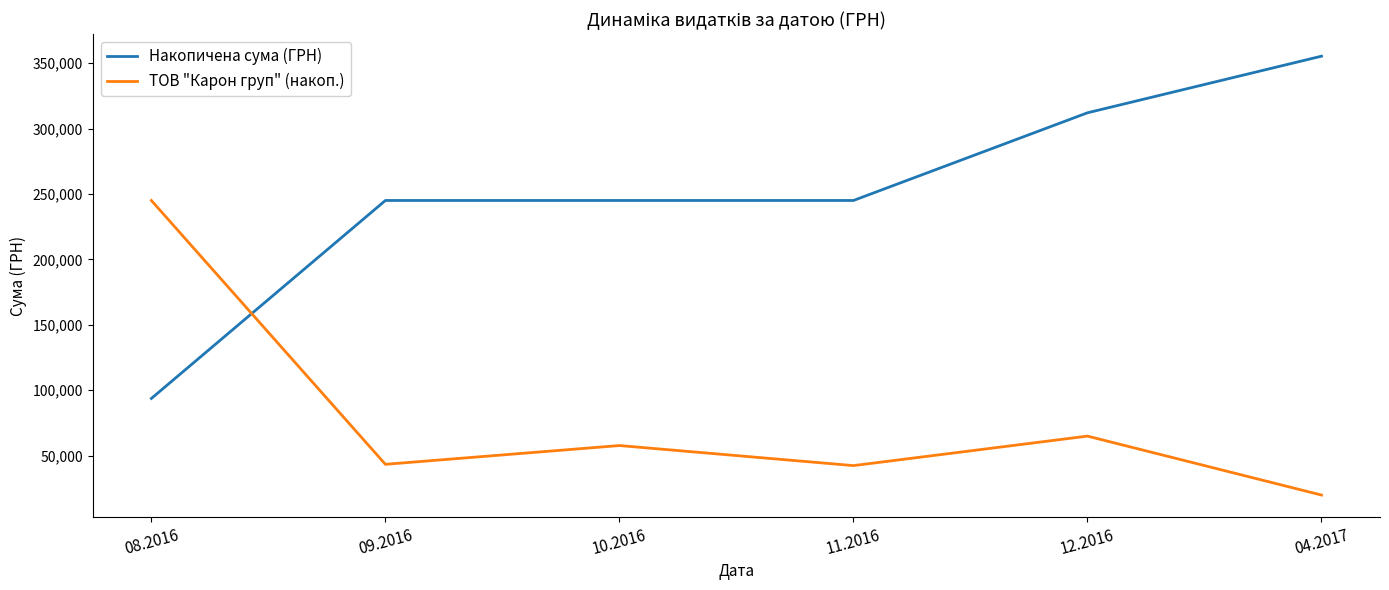

True or false: Накопичена сума (ГРН) and ТОВ "Карон груп" (накоп.) intersect in this chart.

True